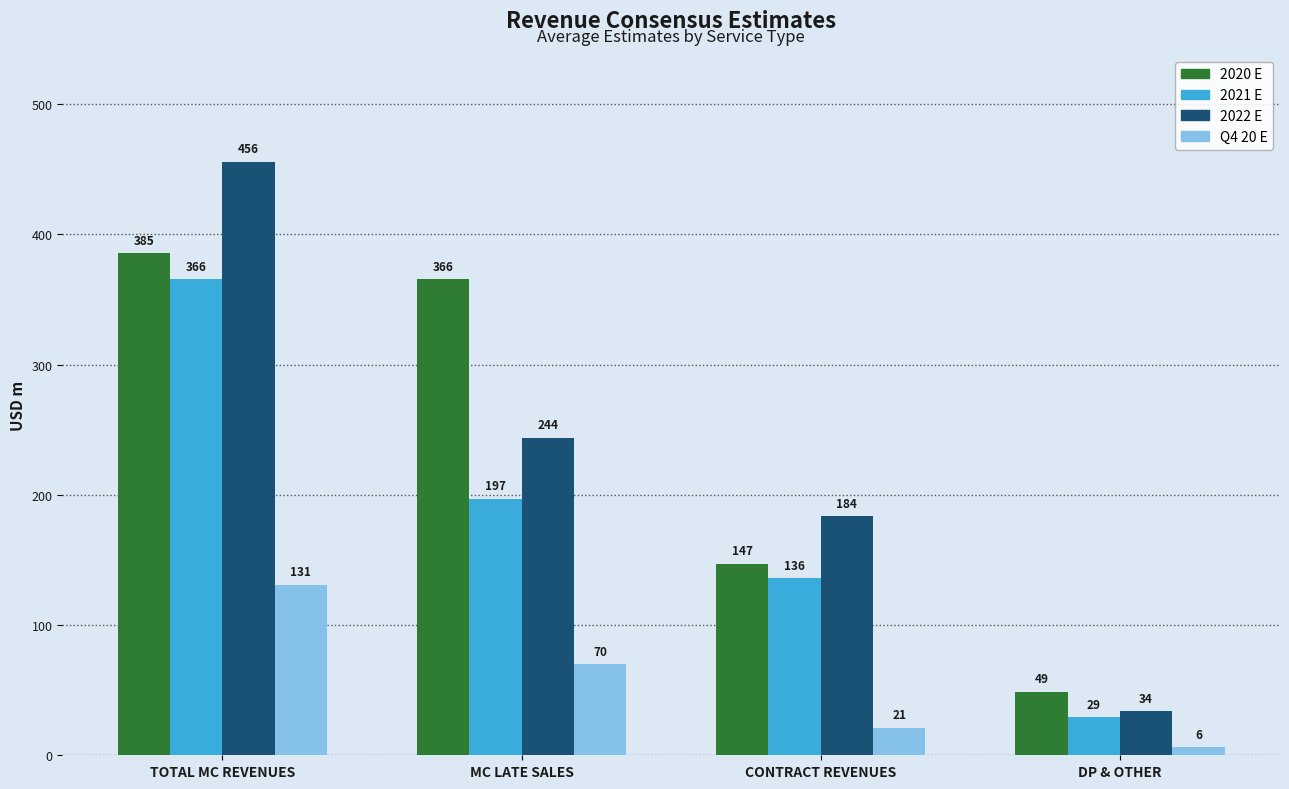

At how many categories does at least one series exceed 94?

3